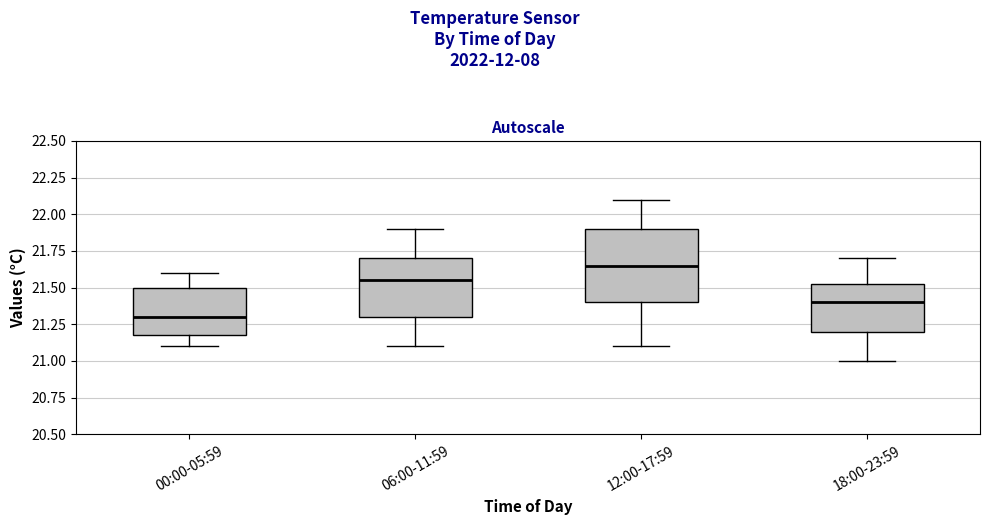

Reading left to right, read every box against the y-axis: the position of its median line, the range the box covers, and the ends of its whiskers. The values are not printed on the chart, so give them approximately, as read against the axis.

00:00-05:59: median 21.30, box 21.20 to 21.50, whiskers 21.10 to 21.60
06:00-11:59: median 21.55, box 21.30 to 21.70, whiskers 21.10 to 21.90
12:00-17:59: median 21.65, box 21.40 to 21.90, whiskers 21.10 to 22.10
18:00-23:59: median 21.40, box 21.20 to 21.55, whiskers 21.00 to 21.70